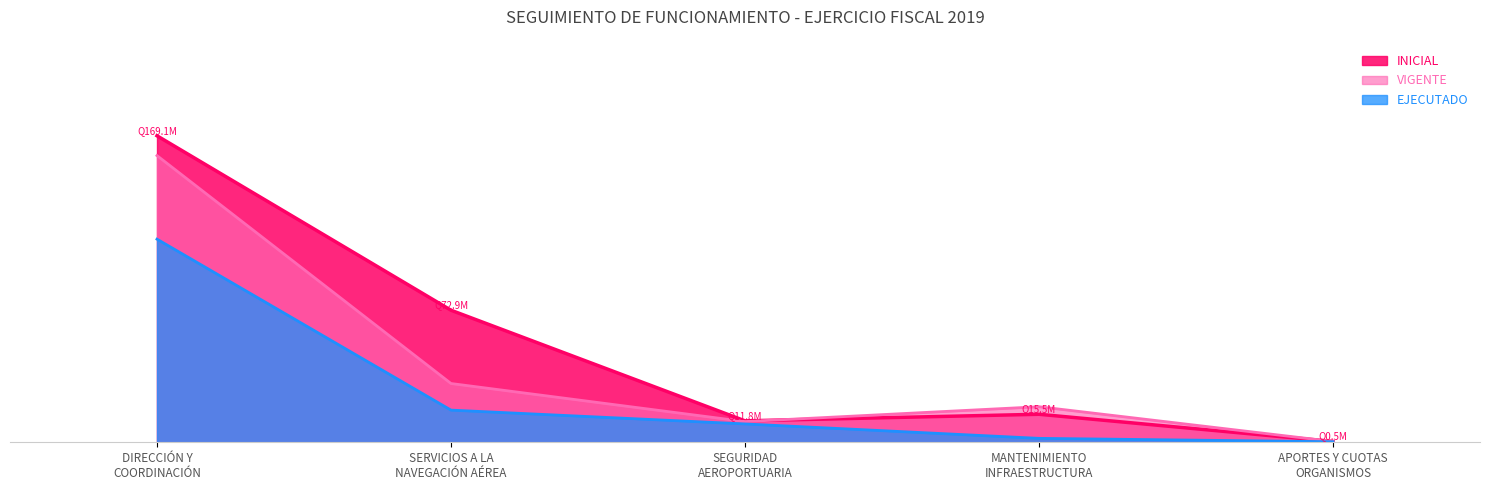

Reading left to right, extract all data points from this chart.

INICIAL: 1.0	0.4	0.1	0.1	0.0
VIGENTE: 0.9	0.2	0.1	0.1	0.0
EJECUTADO: 0.7	0.1	0.1	0.0	0.0